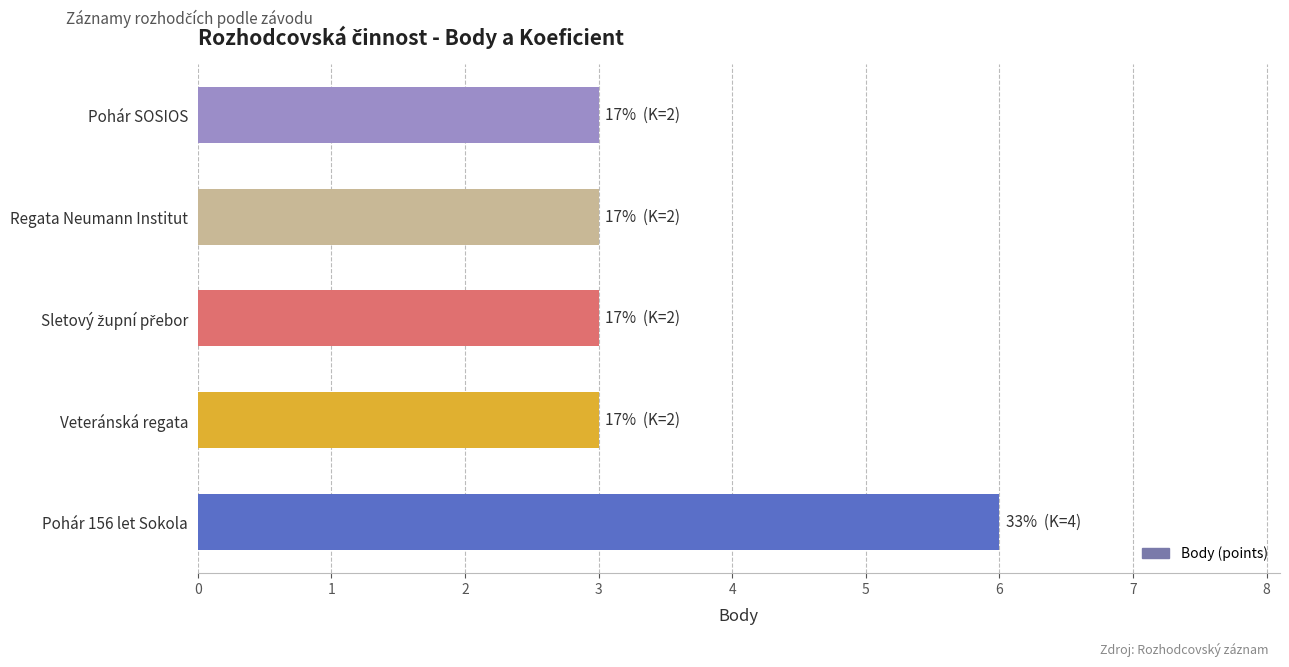

Reading top to bottom, what are all the values shown in this chart?

3	3	3	3	6